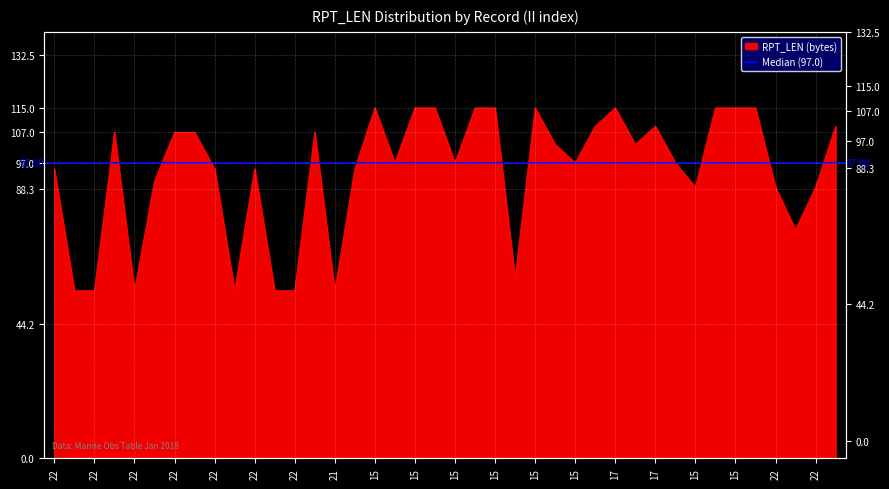

Reading left to right, what are all the values shown in this chart?

95	55	55	107	55	91	107	107	95	55	95	55	55	107	55	95	115	97	115	115	97	115	115	59	115	103	97	109	115	103	109	97	89	115	115	115	89	75	89	109